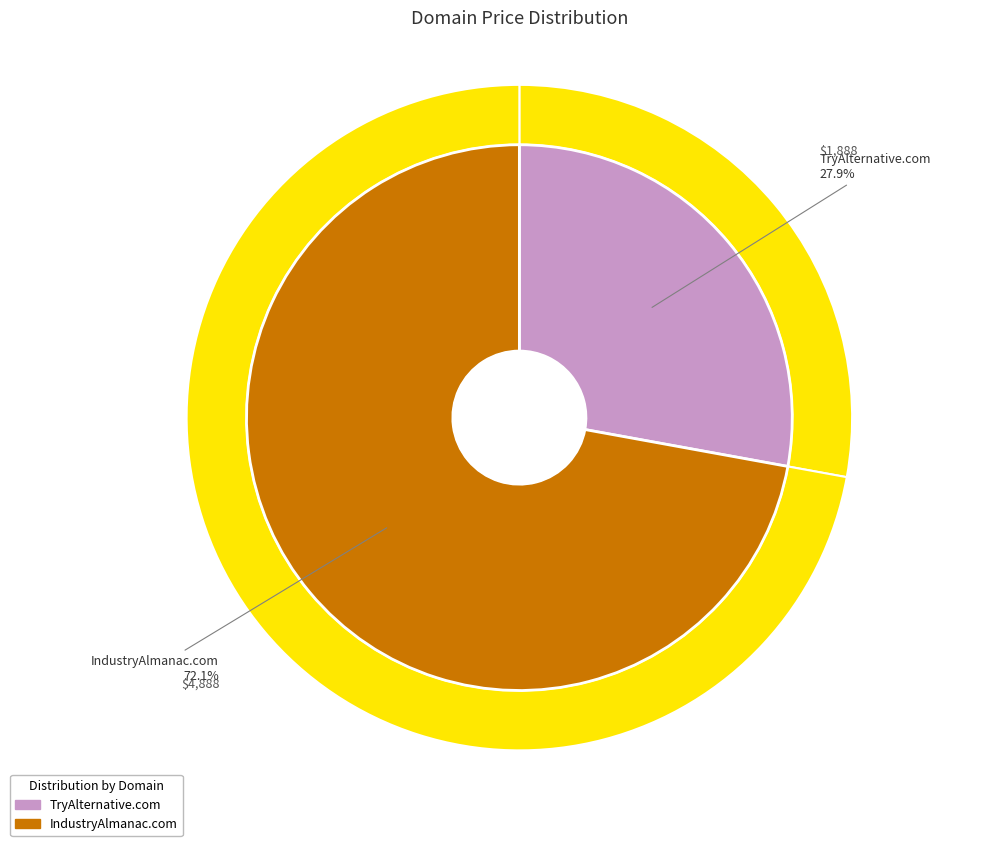

To the nearest percent, what portion does TryAlternative.com represent?

28%